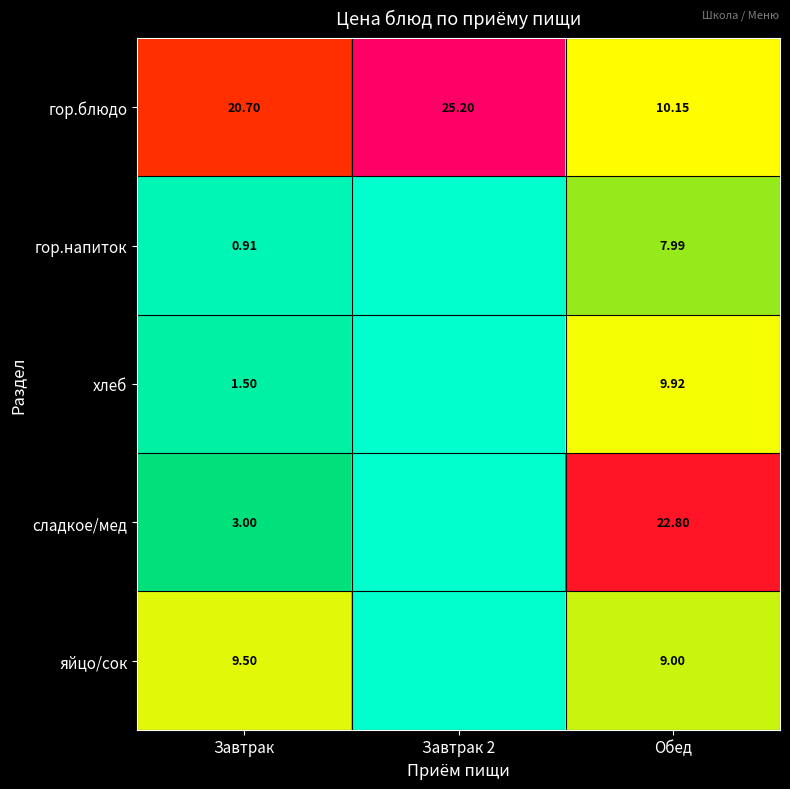

Is the value of яйцо/сок at Завтрак greater than the value of гор.напиток at Завтрак?

Yes